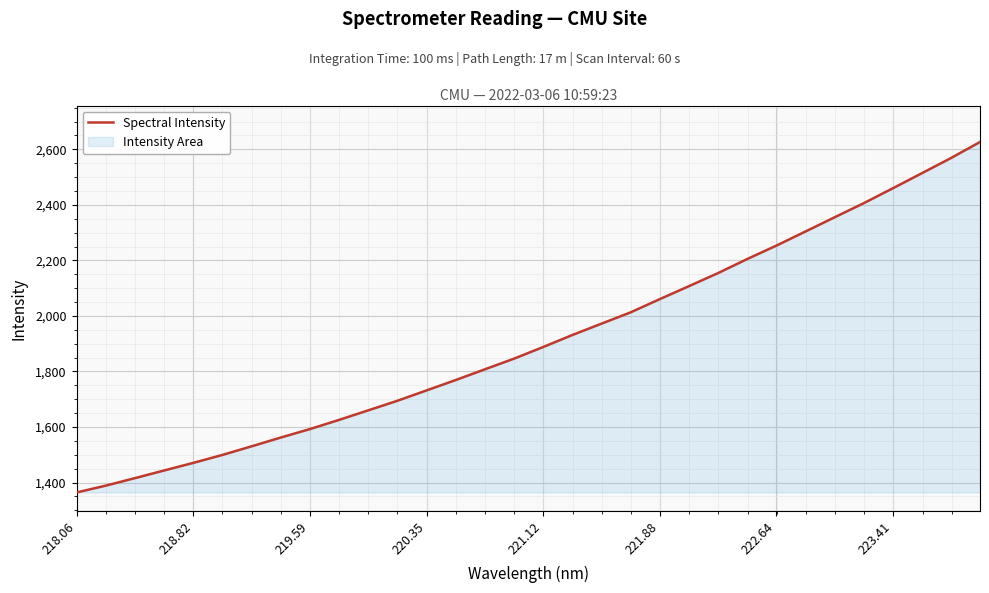

At which category does the chart reach its minimum across all series?

218.06